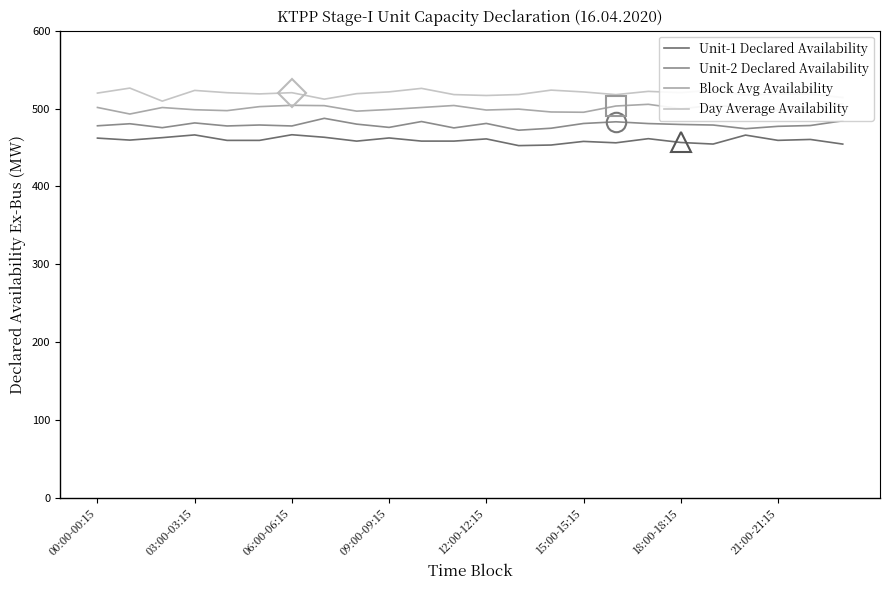

How many interior local valleys does the Unit-1 Declared Availability series have?

8